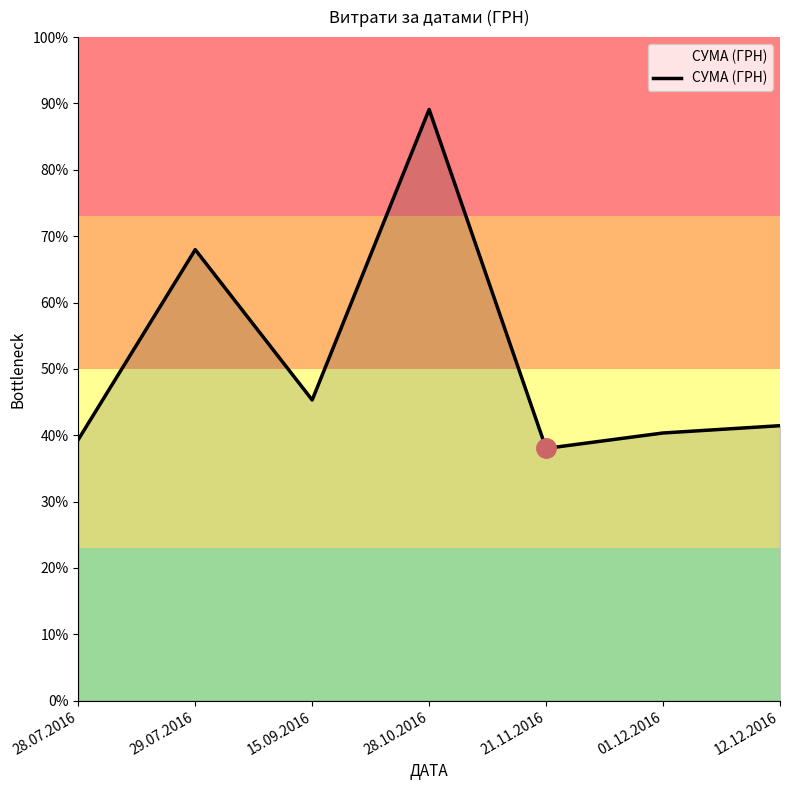

True or false: there are more than 0 points higher than both neighbors.

True